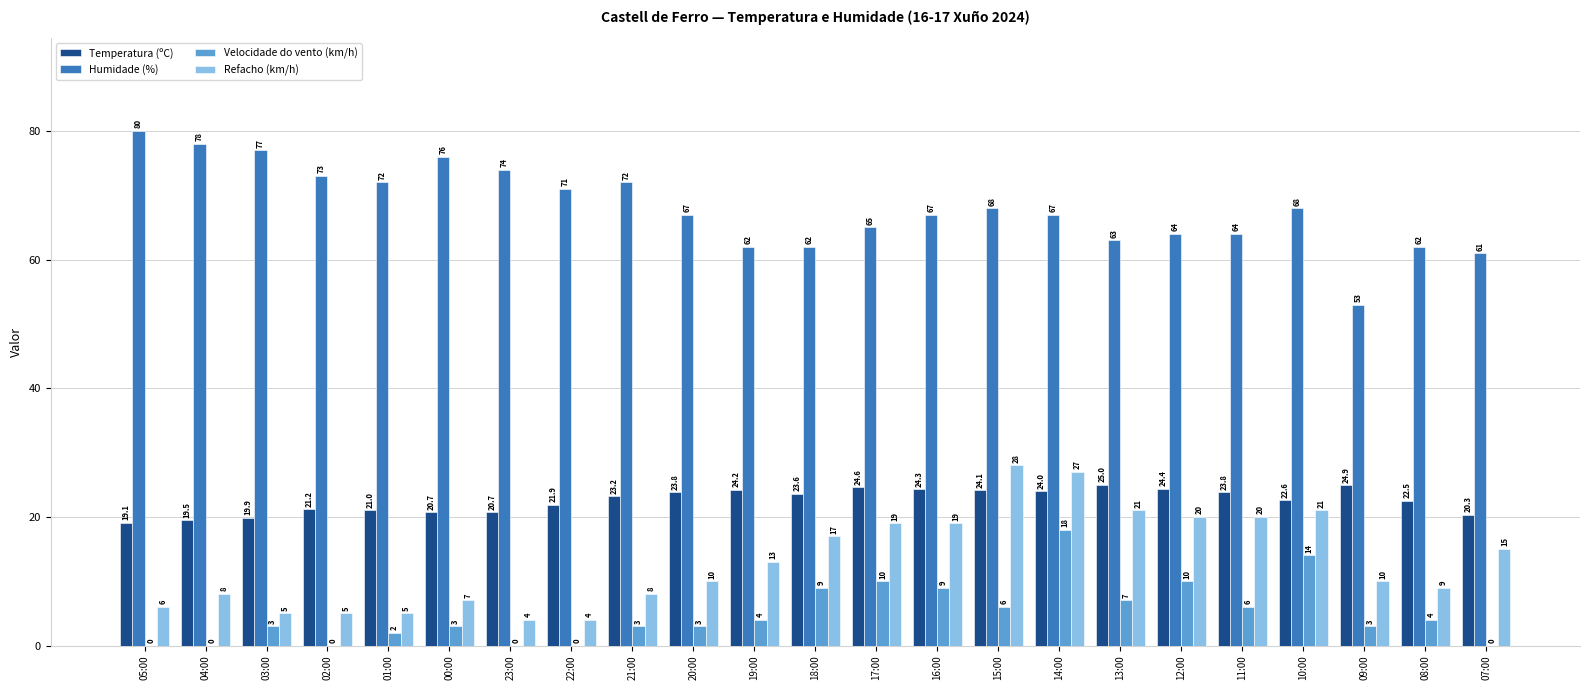

Which series has the largest total across all categories?

Humidade (%)